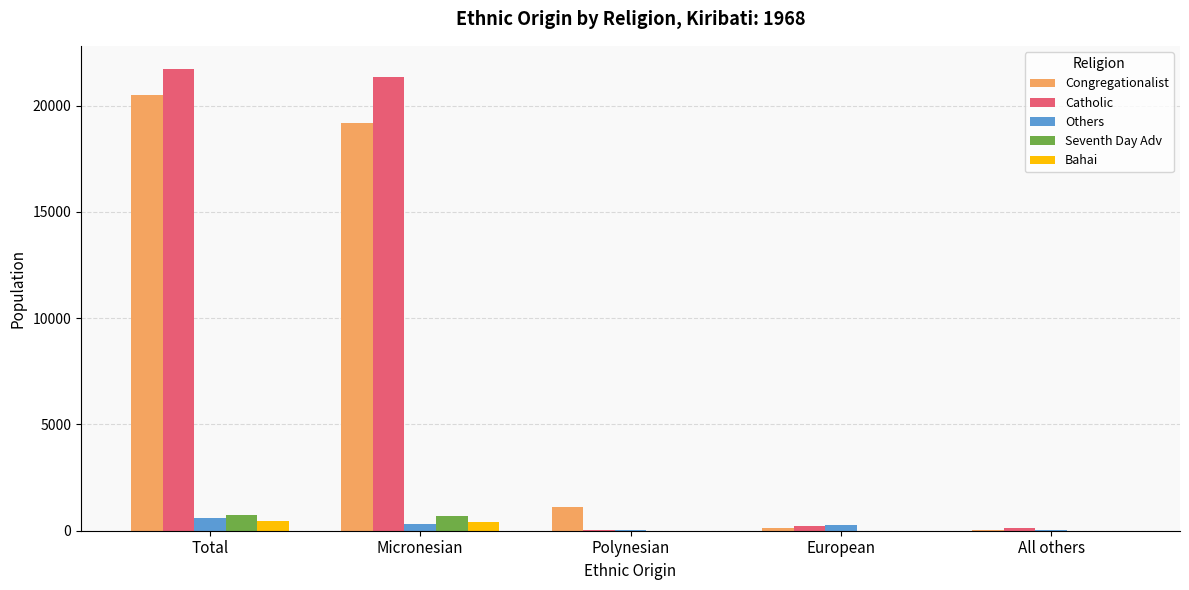

What is the greatest value displayed?

21728